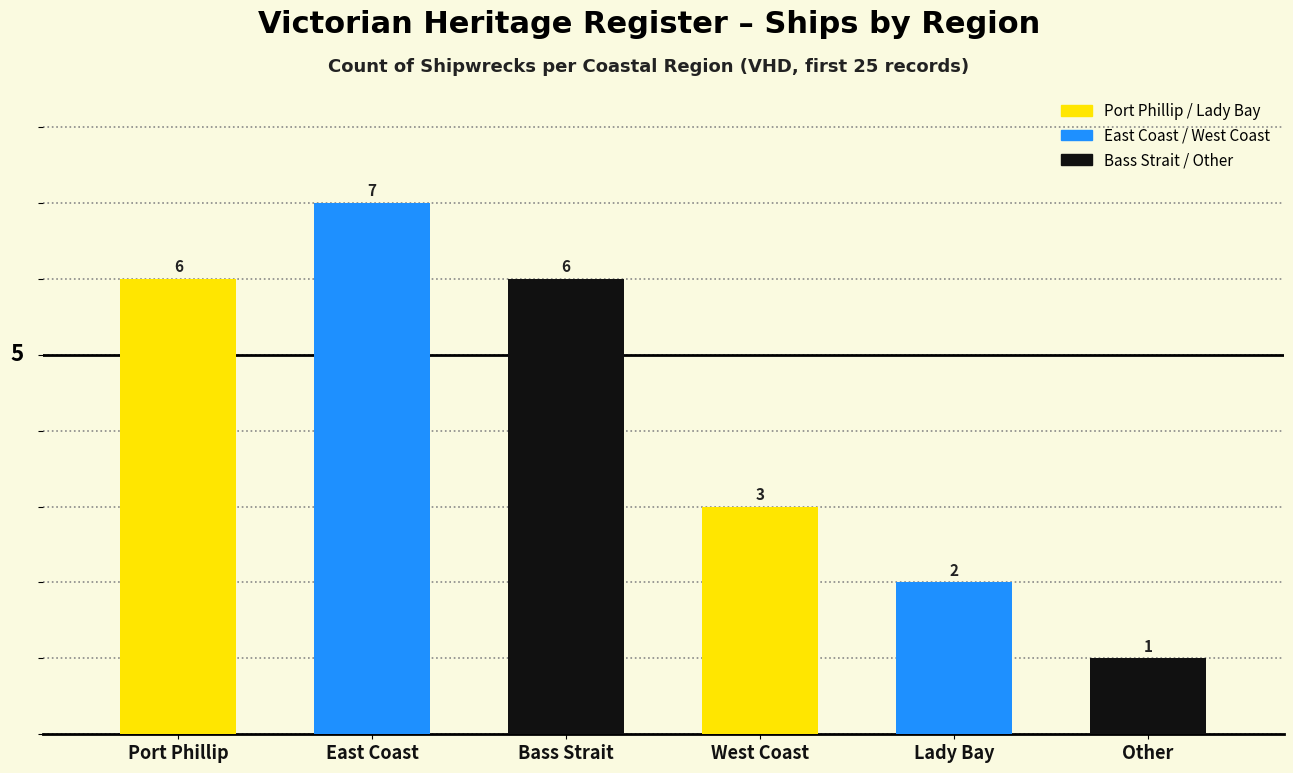

Are the bars grouped side by side (vs. stacked)?

No